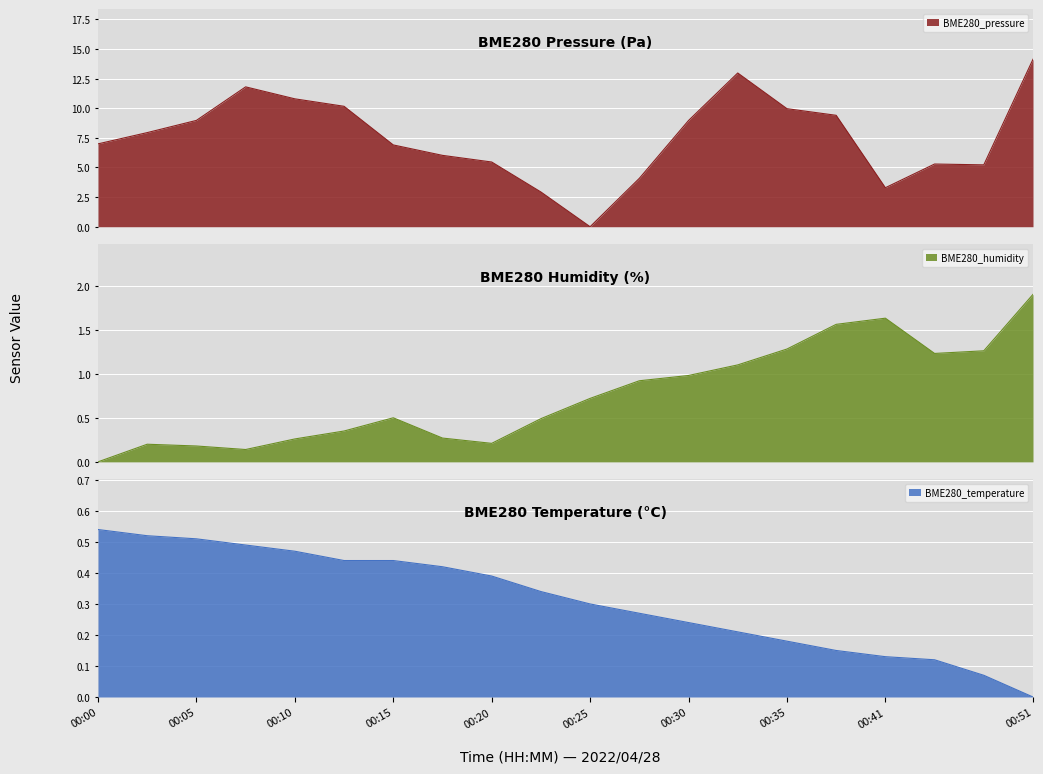

What is the difference between the maximum and minimum values in the BME280_temperature series?

0.5